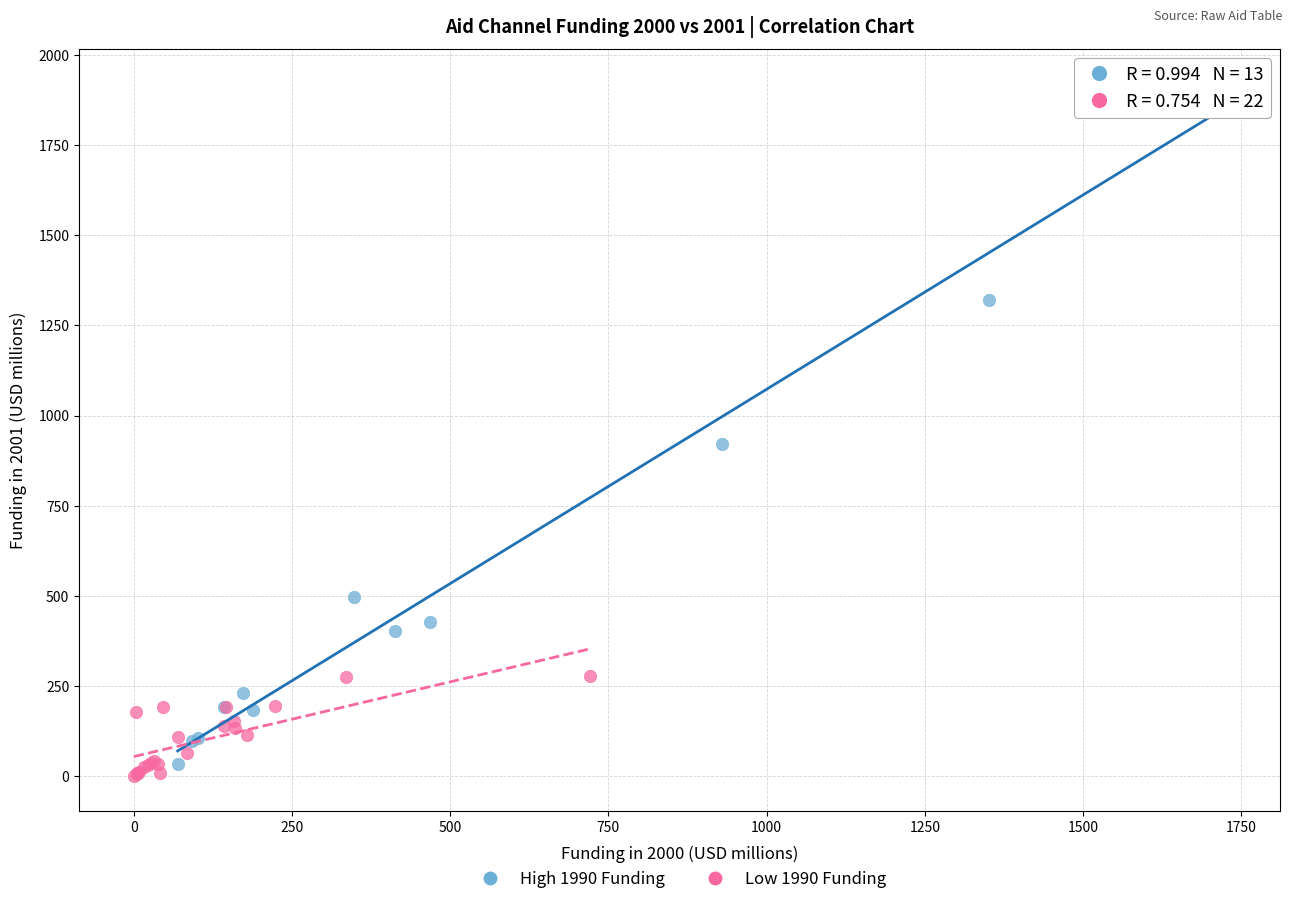

Which series reaches the maximum Y coordinate?

High 1990 Funding